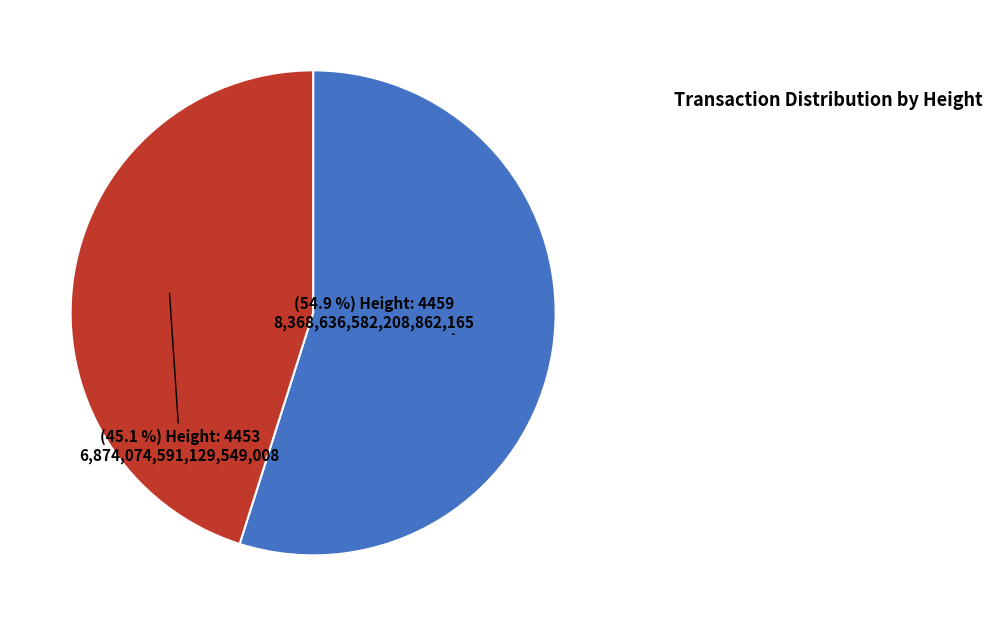

Does any single category account for the majority?

Yes